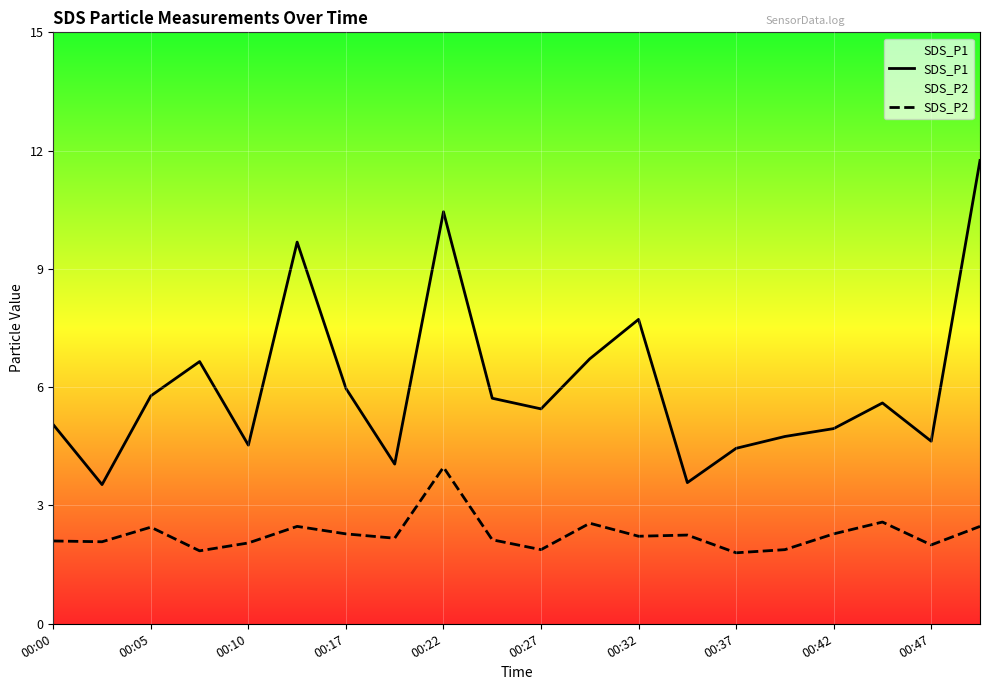

How many lines are shown in the chart?

2